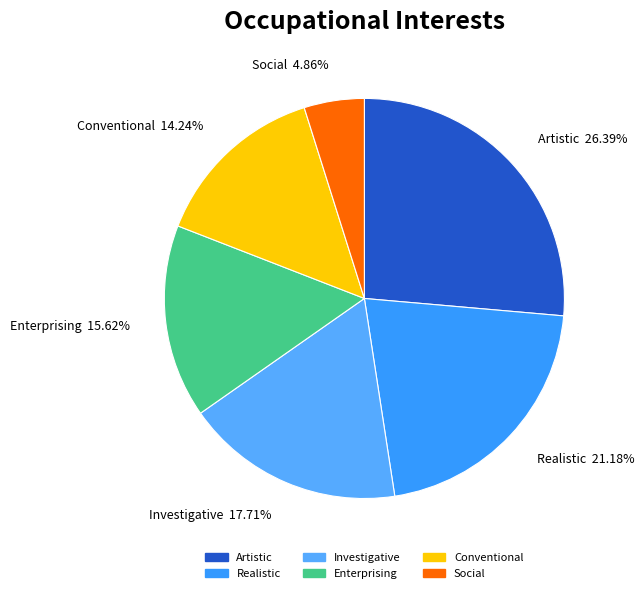

Which category has the smallest portion of the pie?

Social